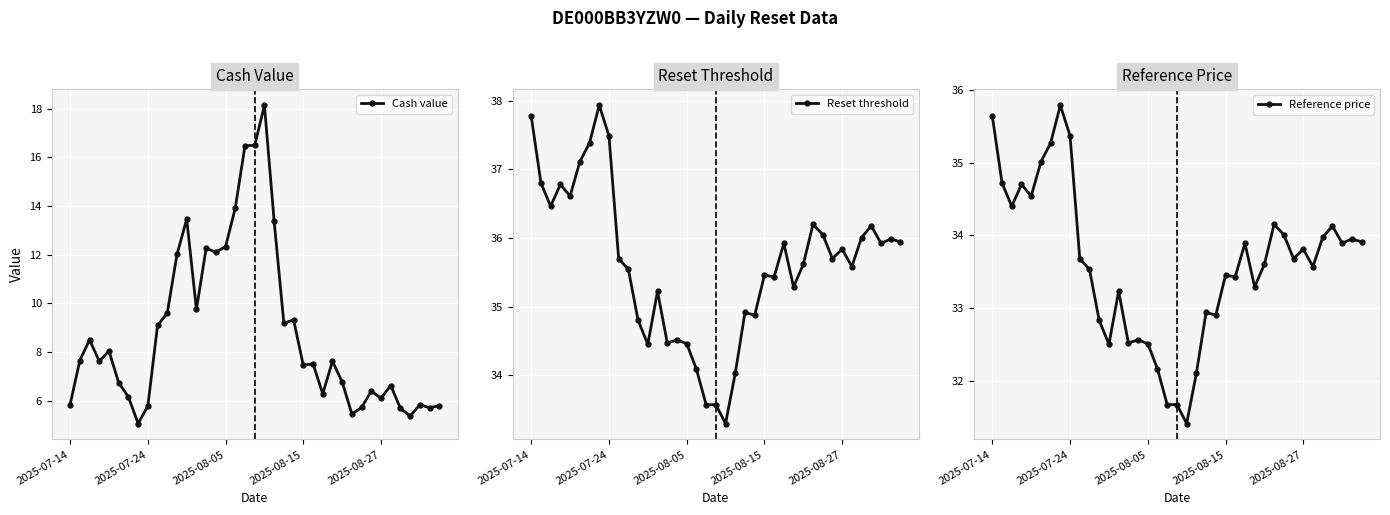

The value of Cash value at 27 is 7.6. True or false?

True